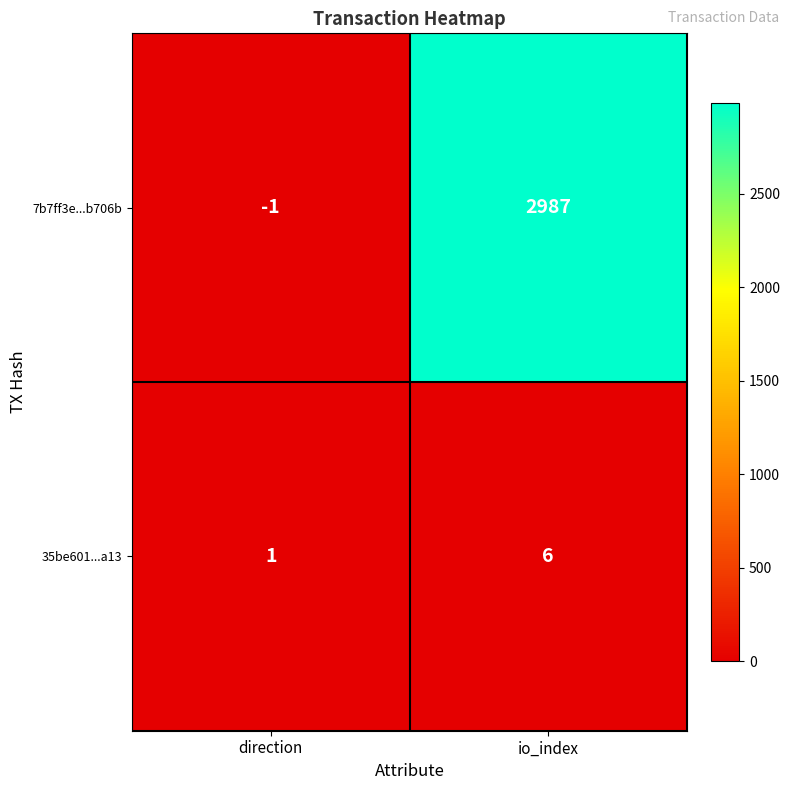

Which series has the largest range (max minus min)?

7b7ff3e...b706b